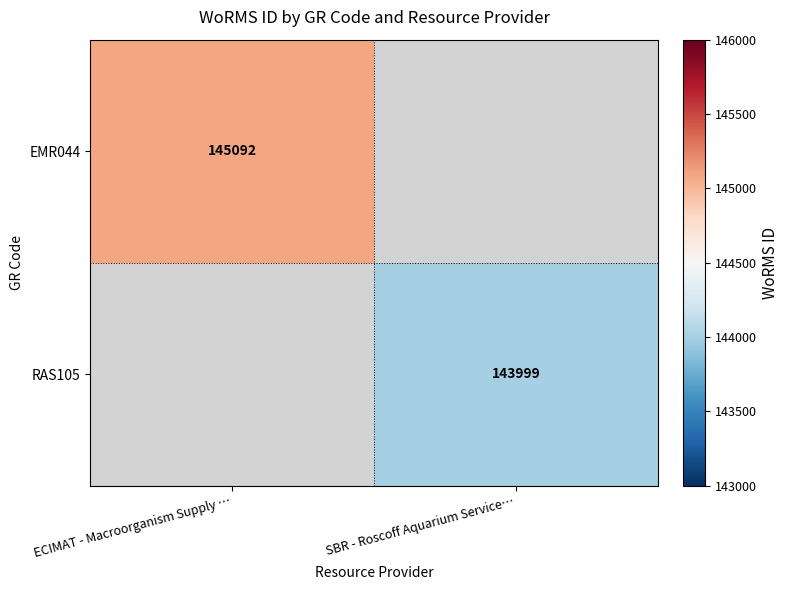

The RAS105 series shows 143999 at SBR - Roscoff Aquarium Service…. True or false?

True